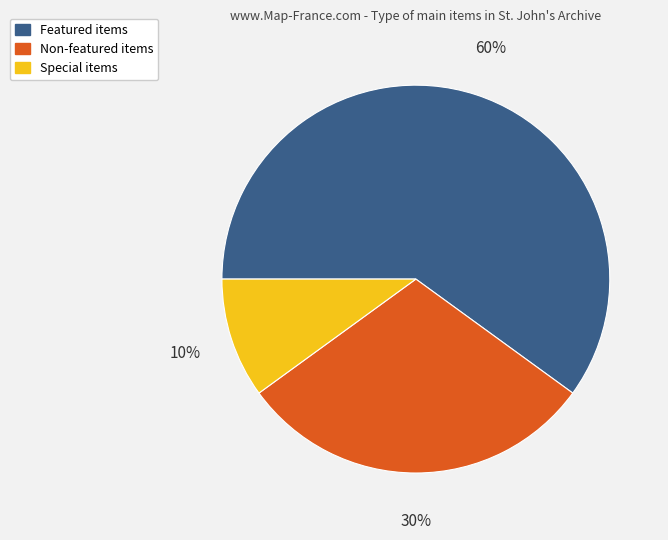

Is it true that Special items is 10% of the pie?

True